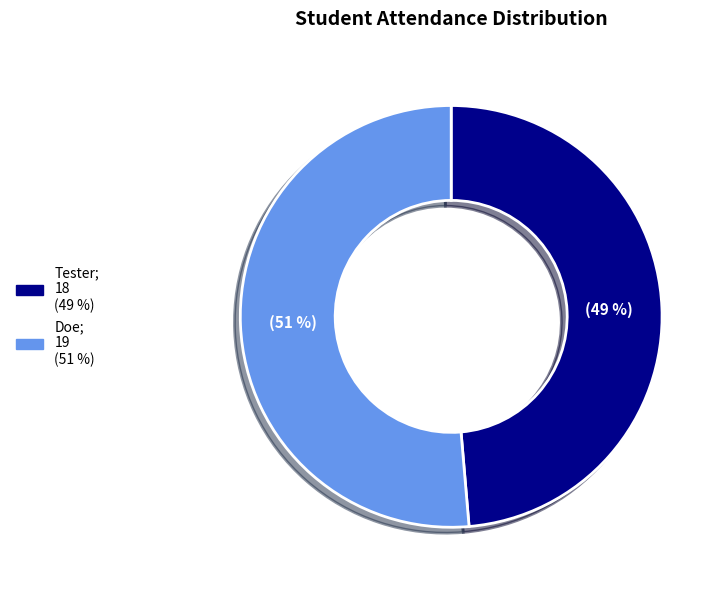

Count the number of slices in the pie.

2